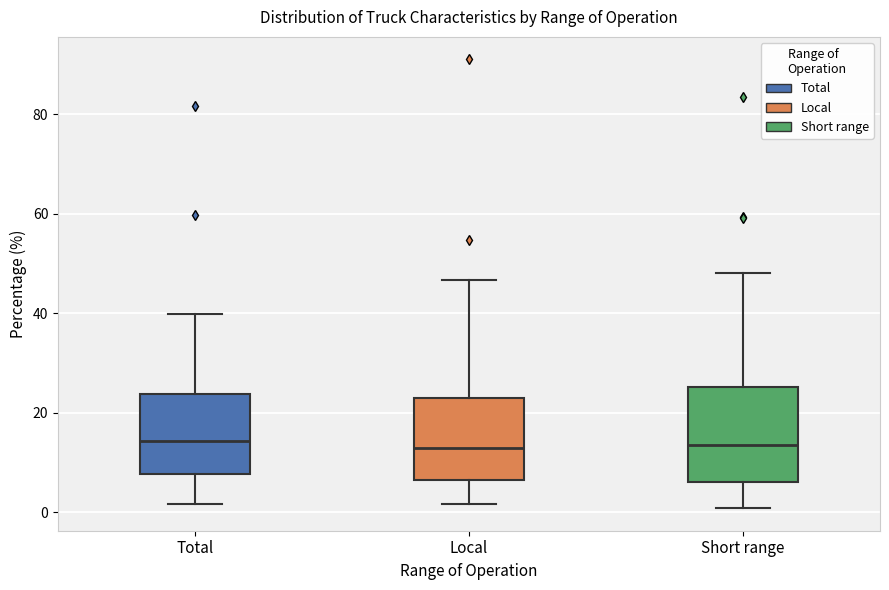

Reading left to right, transcribe this box plot: for each box, give where its median line is, the range the box spans, and where its two whiskers end, as read against the y-axis. The values are not printed on the chart, so give them approximately, as read against the axis.

Total: median 14, box 8 to 24, whiskers 2 to 40
Local: median 12, box 6 to 22, whiskers 2 to 46
Short range: median 14, box 6 to 26, whiskers 0 to 48